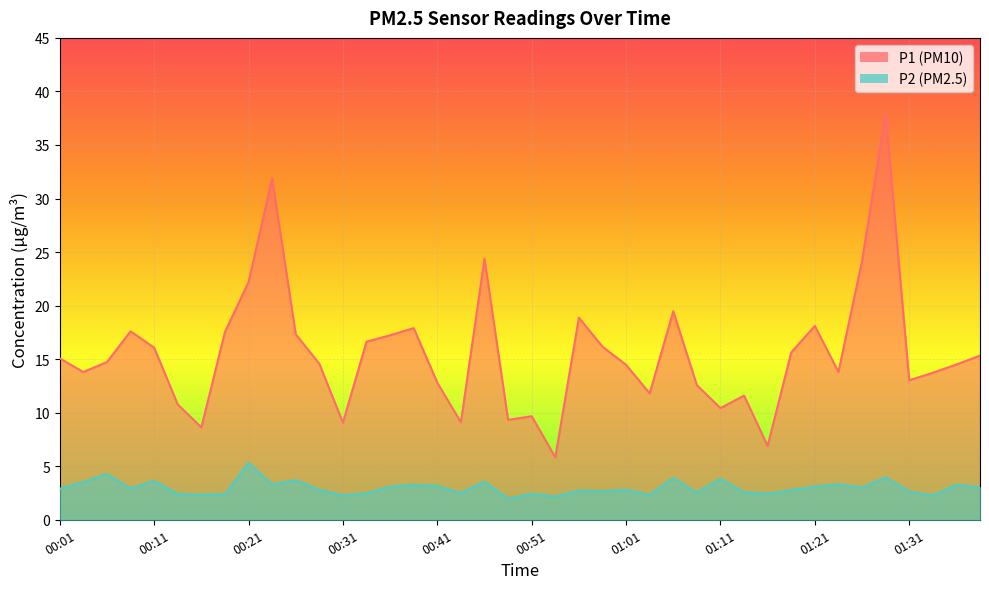

At which category does P1 reach its first local peak?

00:09